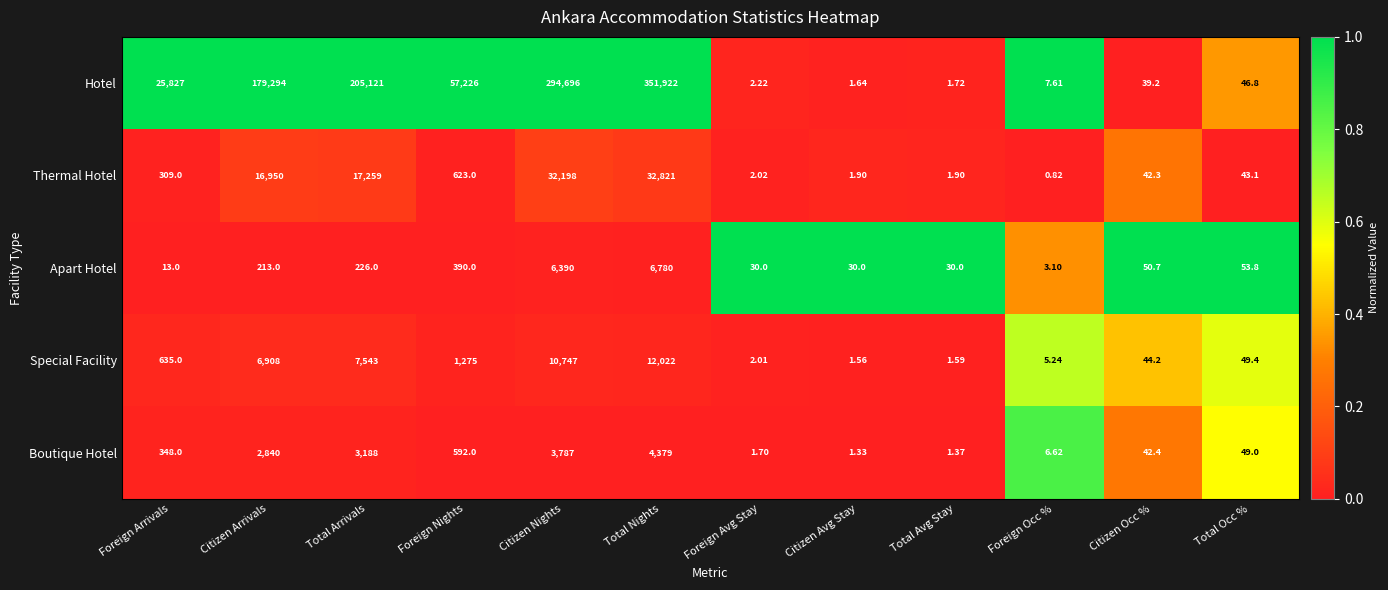

Which series has the widest spread of values?

Hotel